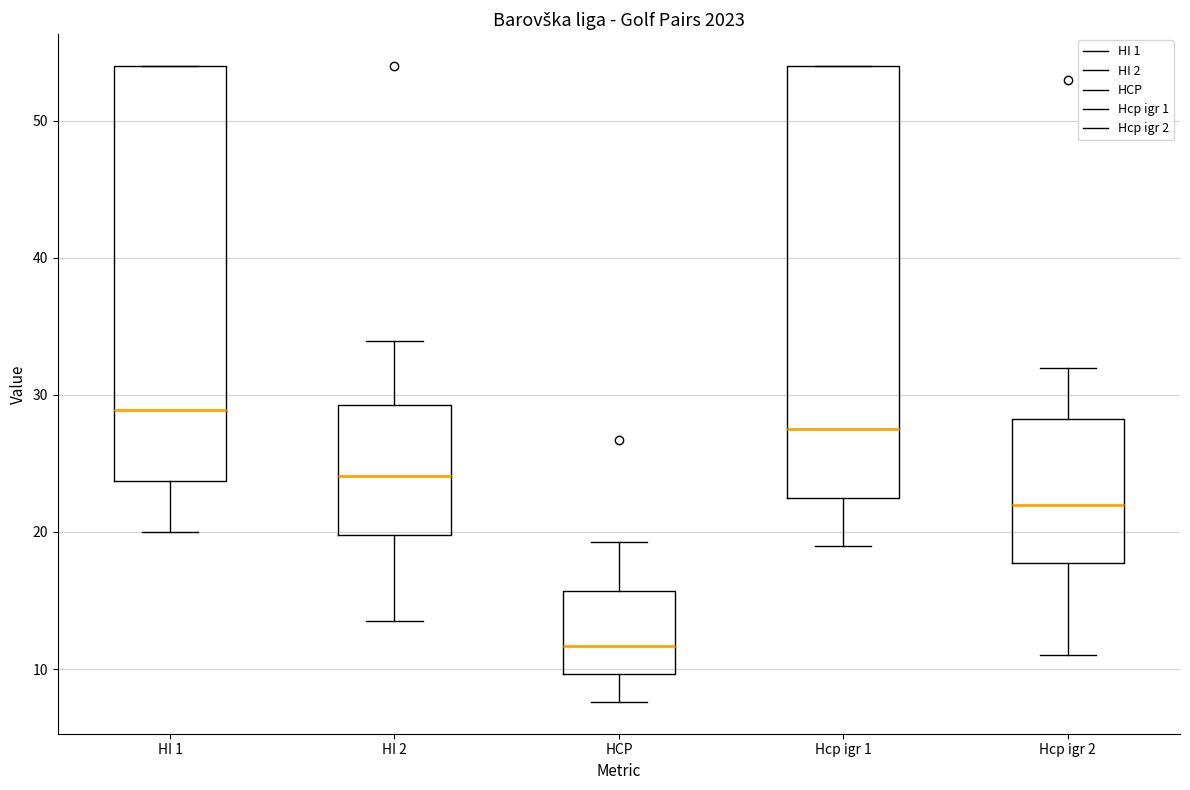

Which box is the tallest, from its lower edge to its upper edge?

Hcp igr 1